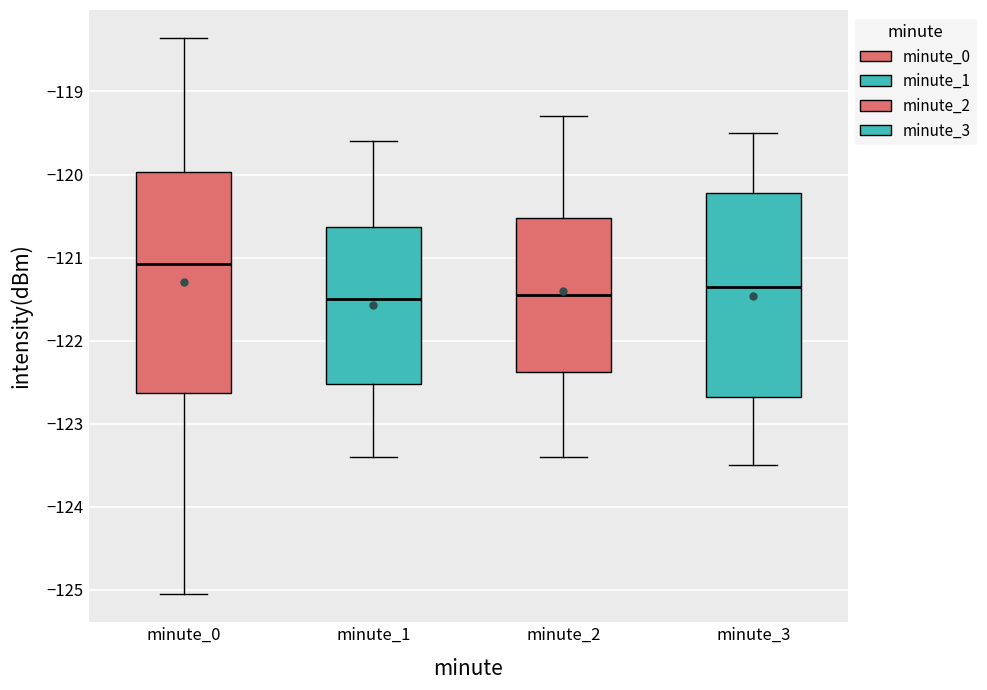

Which box is the tallest, from its lower edge to its upper edge?

minute_0